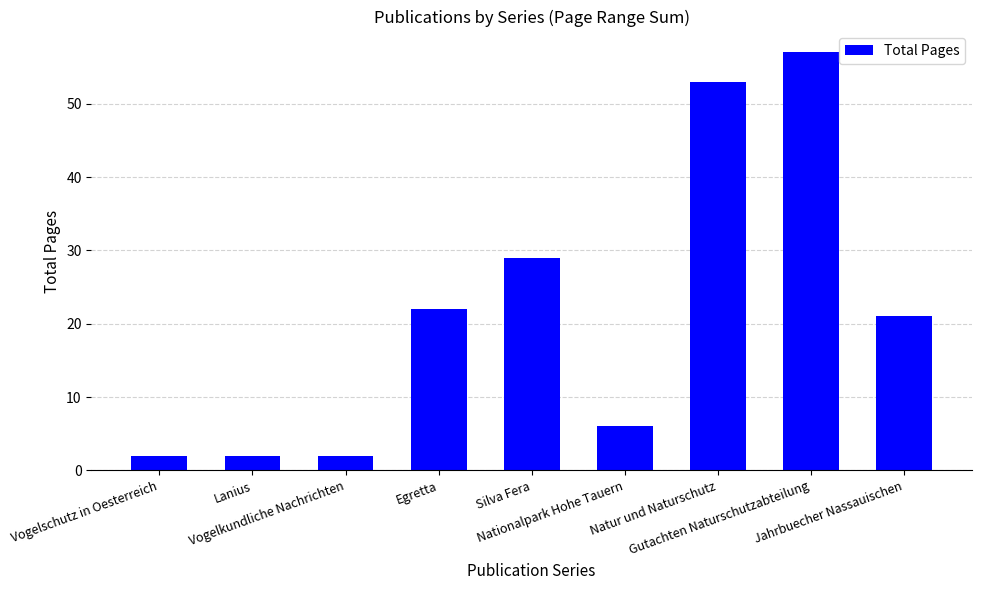

What is the greatest value displayed?

57